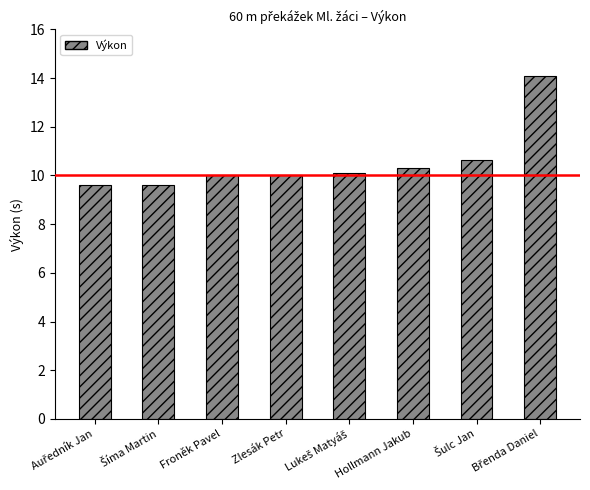

What is the label of the 5th bar from the right?

Zlesák Petr